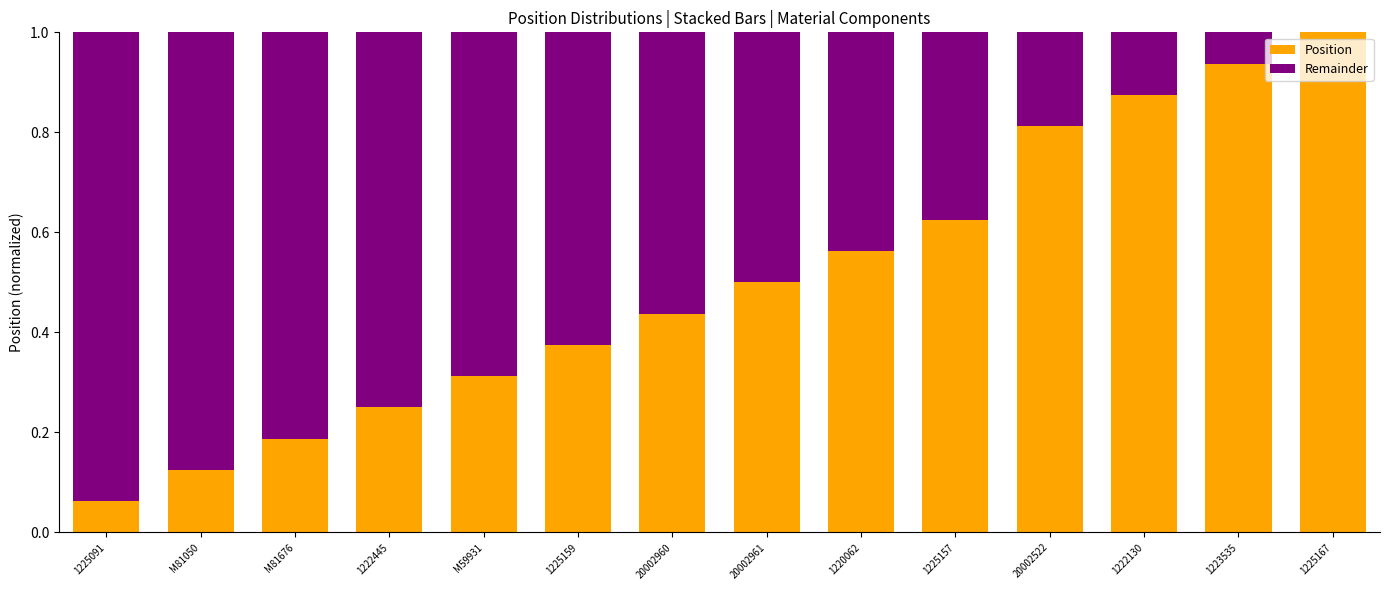

What value does the Position series have at 20002961?

0.5